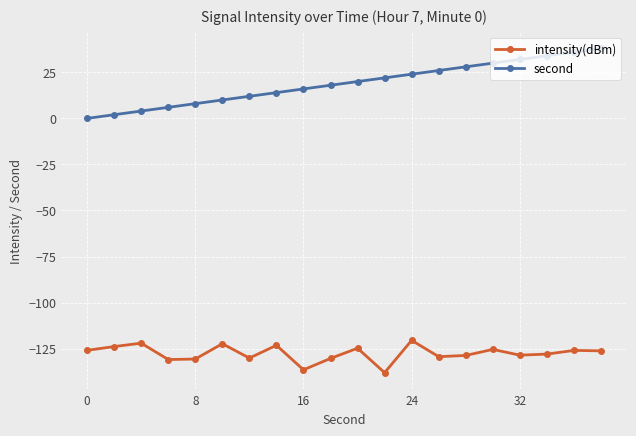

How many series are shown in this chart?

2